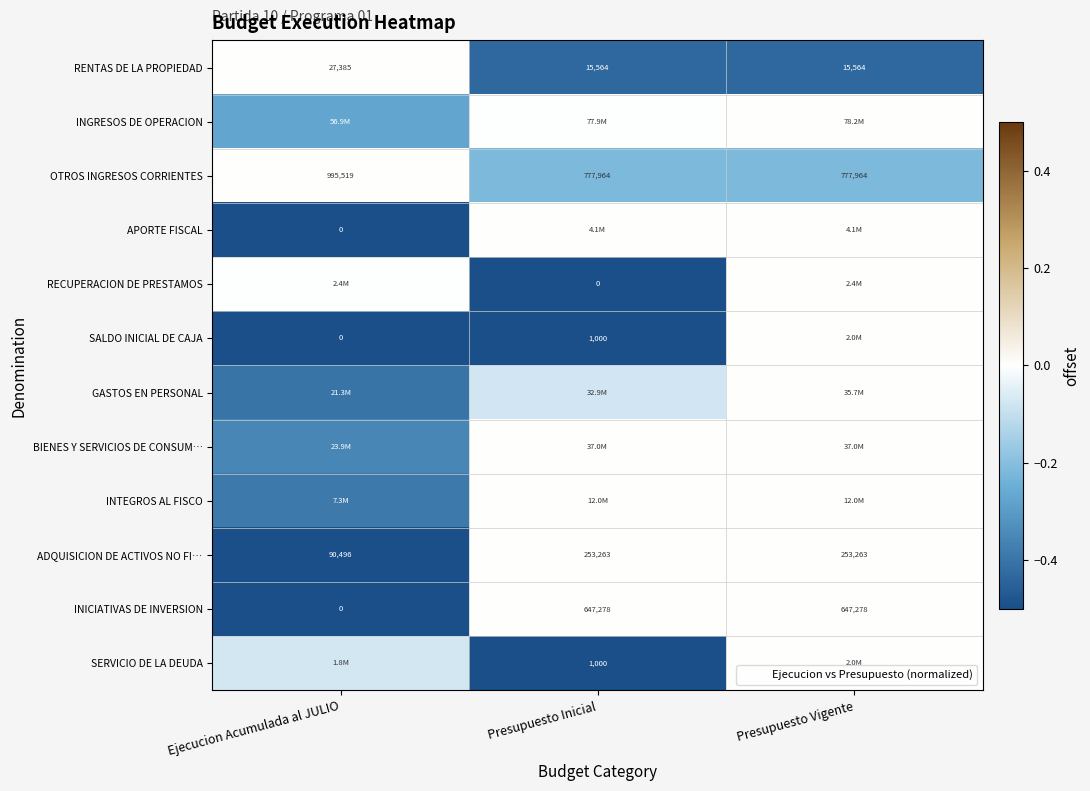

Is the value of ADQUISICION DE ACTIVOS NO FI… at Ejecucion Acumulada al JULIO greater than the value of OTROS INGRESOS CORRIENTES at Presupuesto Vigente?

No